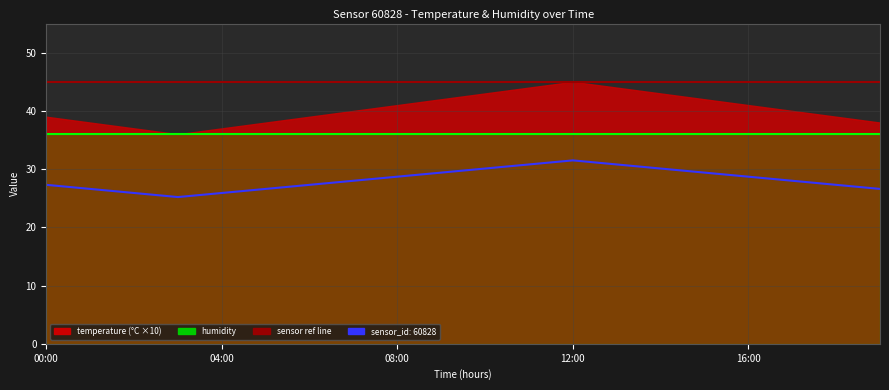

Reading left to right, list all the values displayed in this chart.

00:00=27.3	01:00=26.6	02:00=25.9	03:00=25.2	04:00=25.9	05:00=26.6	06:00=27.3	07:00=28.0	08:00=28.7	09:00=29.4	10:00=30.1	11:00=30.8	12:00=31.5	13:00=30.8	14:00=30.1	15:00=29.4	16:00=28.7	17:00=28.0	18:00=27.3	19:00=26.6